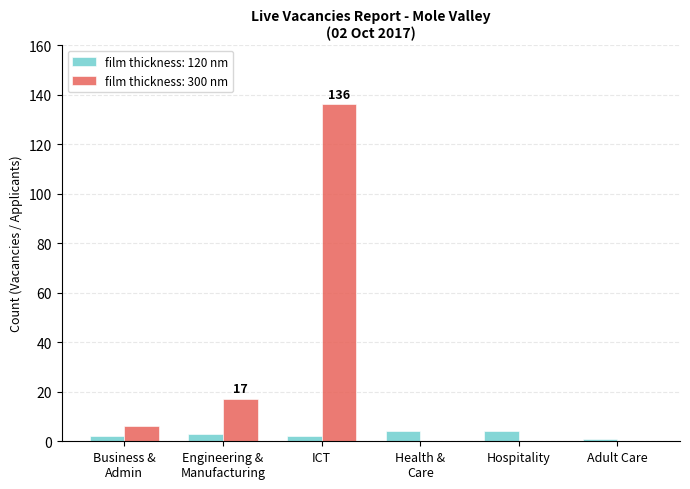

Is it true that film thickness: 300 nm equals 0 at Adult Care?

True